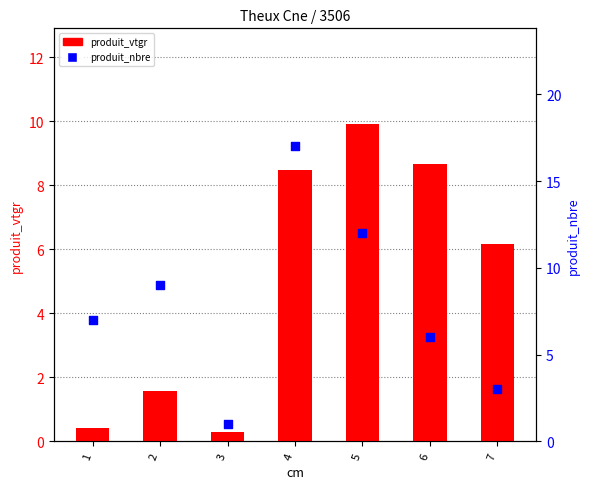

At which category is the sum across all series the highest?

4